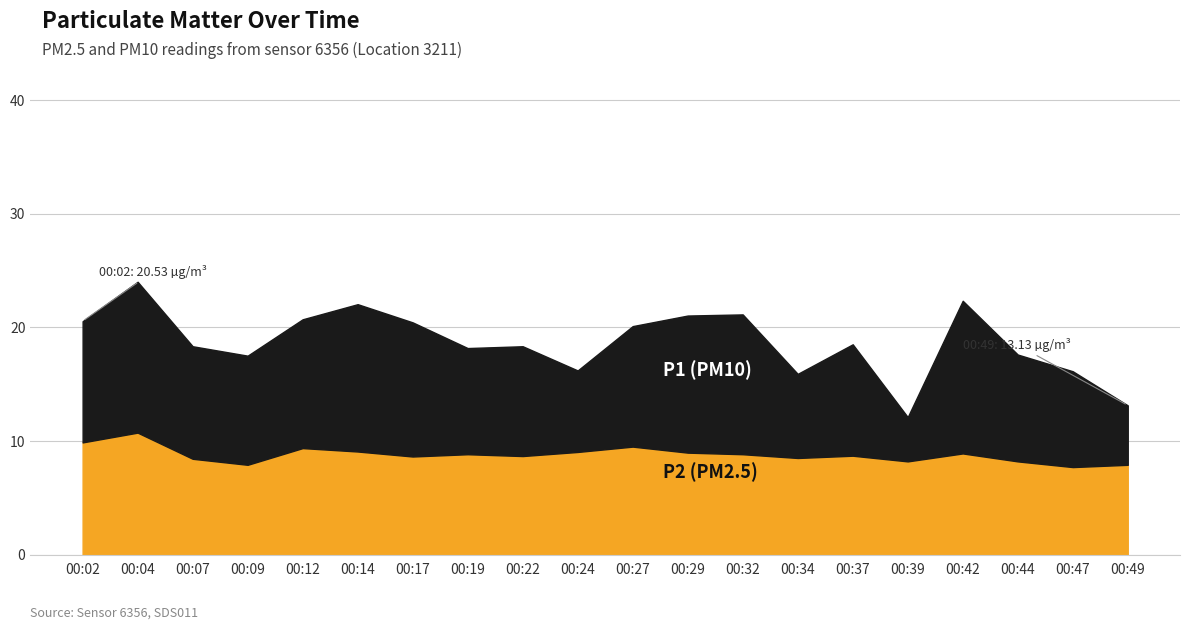

Where is the first local maximum for P2?

00:04